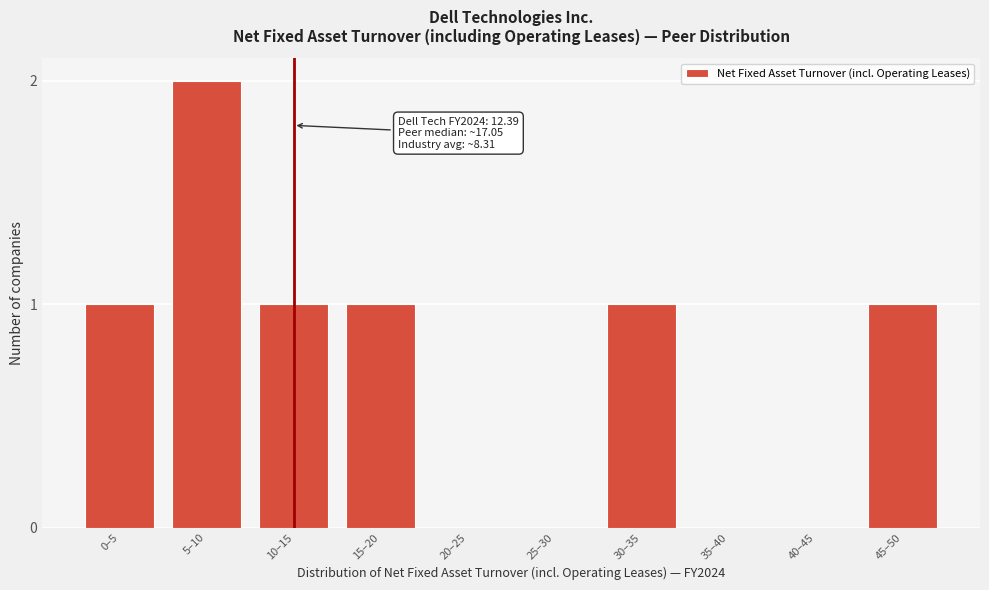

Reading left to right, transcribe all the data shown in this chart.

0–5=1	5–10=2	10–15=1	15–20=1	20–25=0	25–30=0	30–35=1	35–40=0	40–45=0	45–50=1